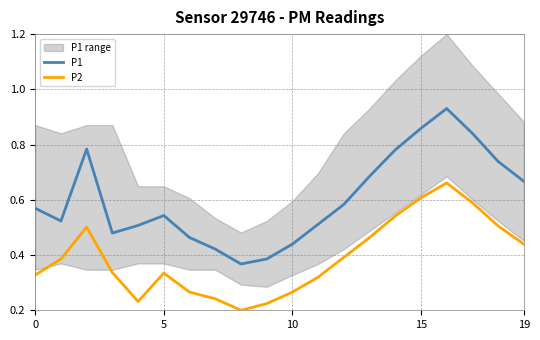

List the series in order of their overall mean, highest first.

P1, P2